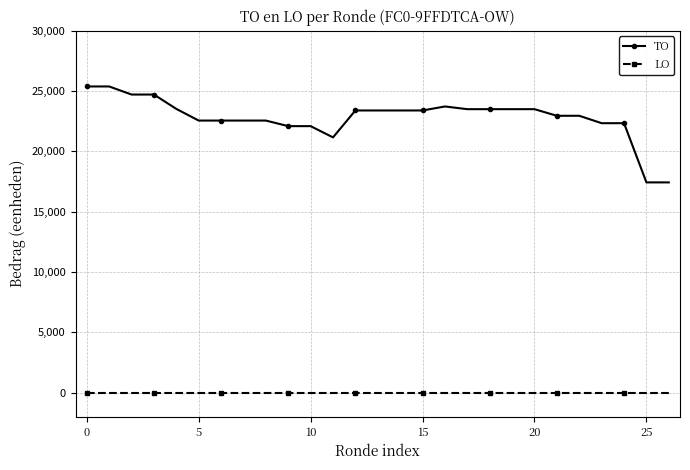

List the series in order of their overall mean, lowest first.

LO, TO